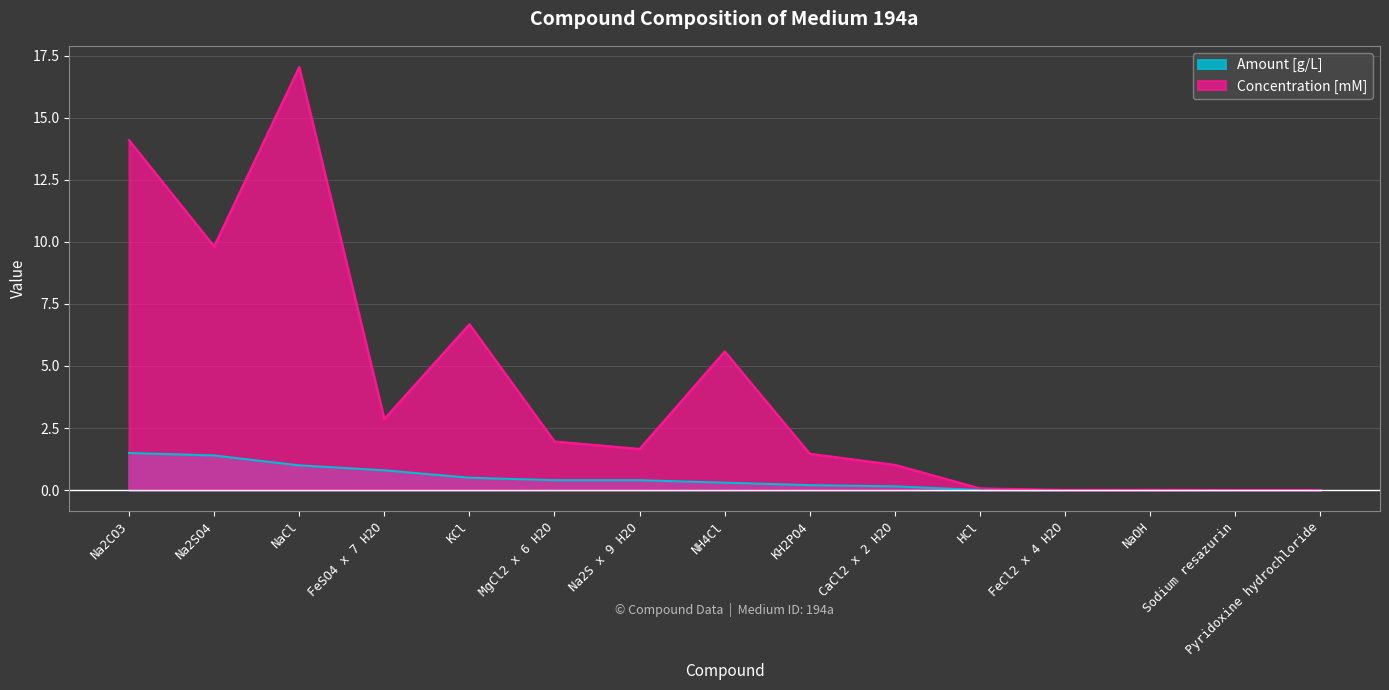

Is it true that Concentration [mM] equals 9.8 at Na2SO4?

True